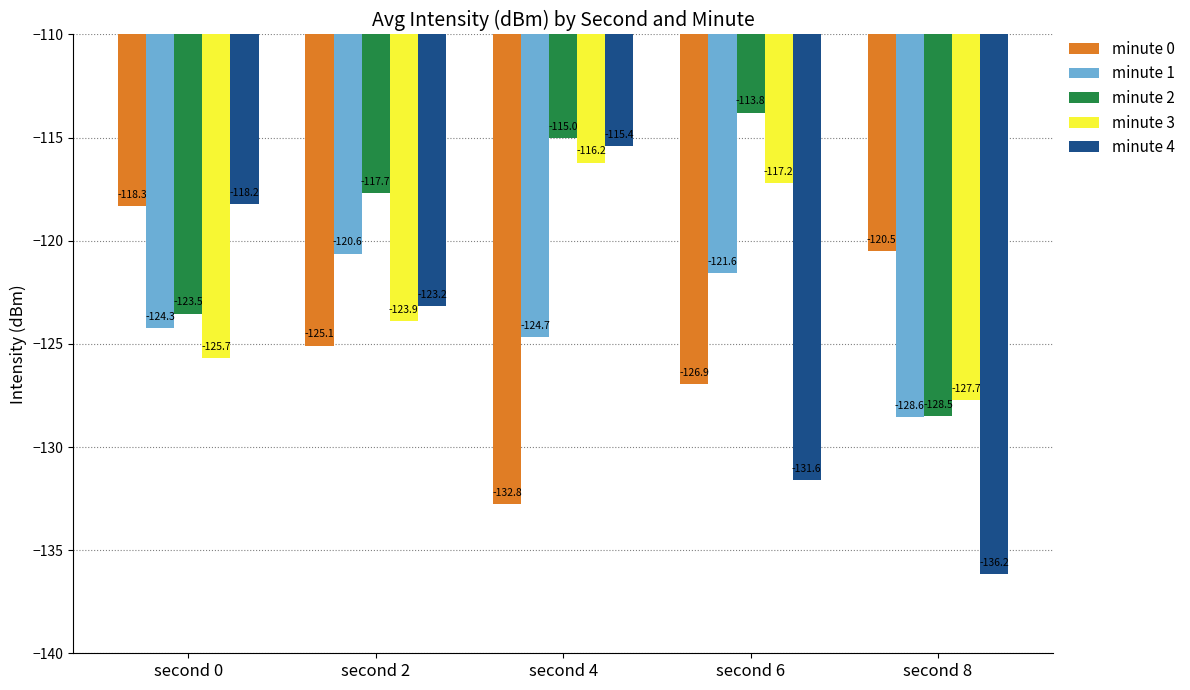

Which series has the widest spread of values?

minute 4